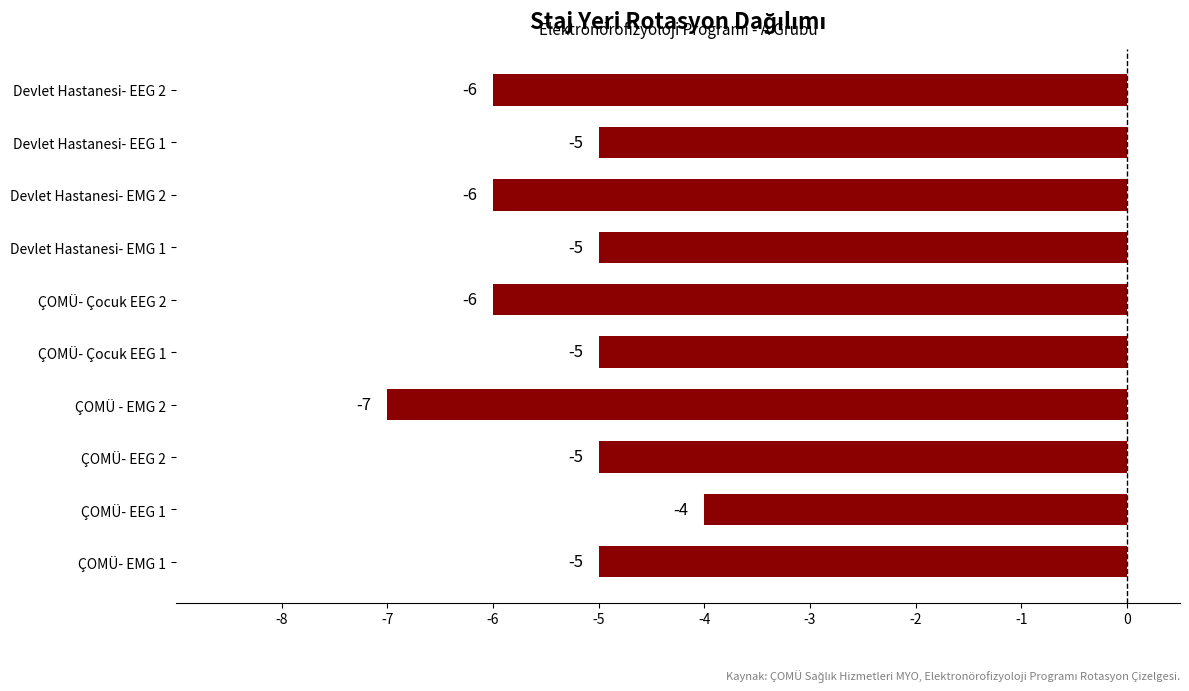

What is the difference between the maximum and second lowest values?

2